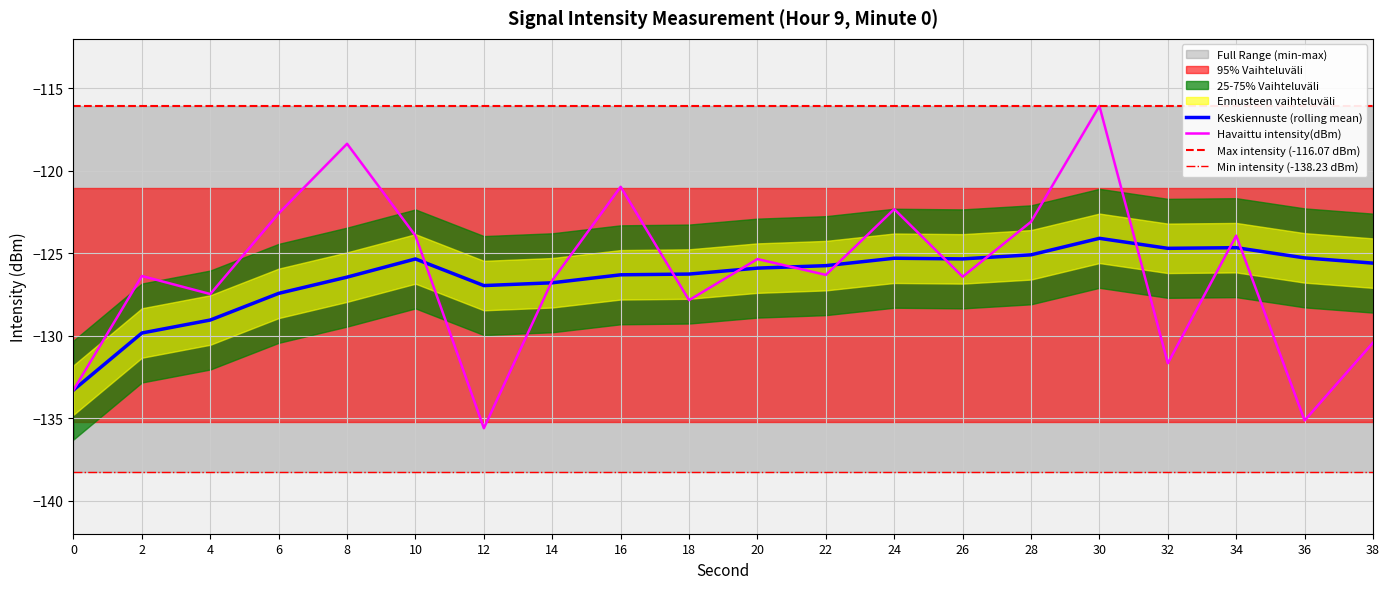

Reading right to left, transcribe all the data shown in this chart.

intensity(dBm): -130.4	-135.1	-123.9	-131.7	-116.1	-123.1	-126.4	-122.3	-126.3	-125.3	-127.8	-121.0	-126.6	-135.6	-123.9	-118.4	-122.6	-127.5	-126.4	-133.3
rolling_mean: -125.6	-125.3	-124.7	-124.7	-124.1	-125.1	-125.3	-125.3	-125.7	-125.9	-126.3	-126.3	-126.8	-127.0	-125.3	-126.4	-127.4	-129.0	-129.8	-133.3